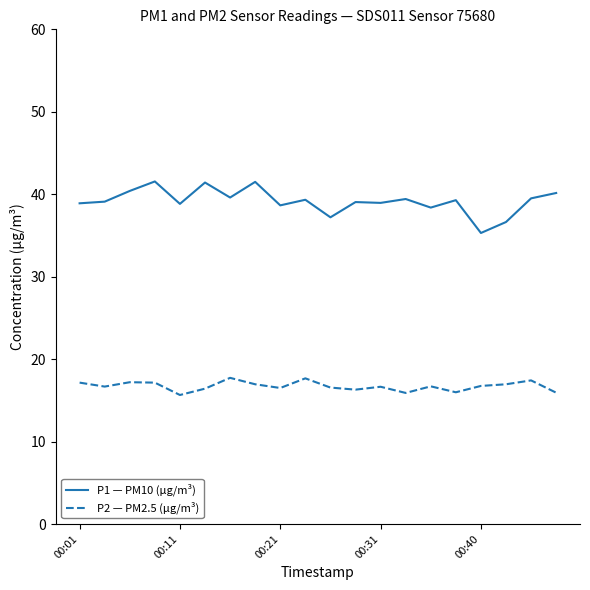

What is the maximum value for P2 — PM2.5 (µg/m³)?

17.7